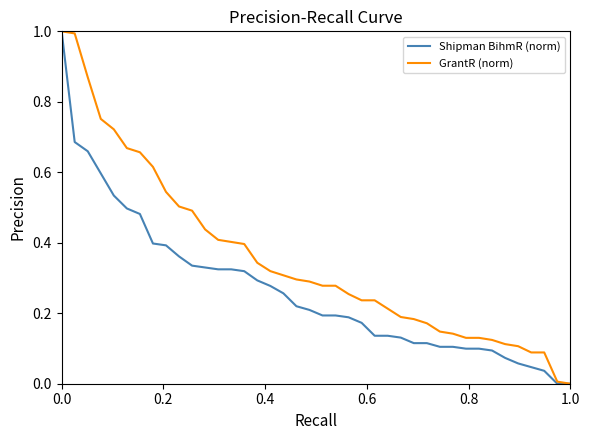

Which series has the largest total across all categories?

GrantR (norm)